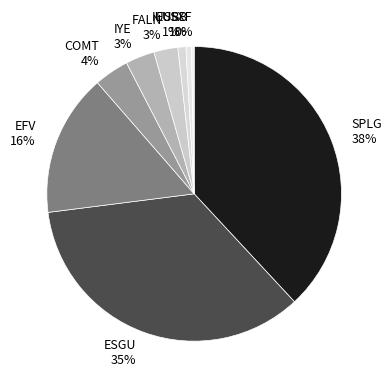

How many segments does this pie chart have?

9